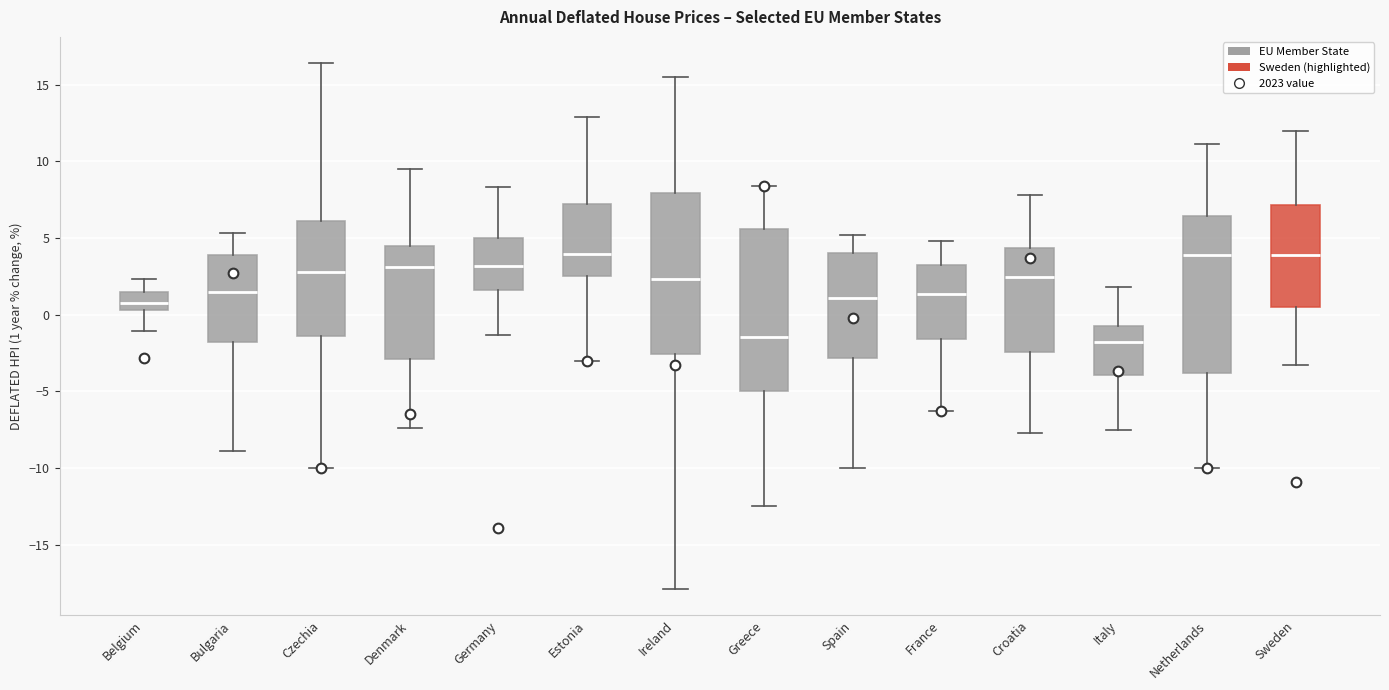

Reading left to right, read every box against the y-axis: the position of its median line, the range the box covers, and the ends of its whiskers. The values are not printed on the chart, so give them approximately, as read against the axis.

Belgium: median 1.0, box 0.5 to 1.5, whiskers -1.0 to 2.5
Bulgaria: median 1.5, box -2.0 to 4.0, whiskers -9.0 to 5.5
Czechia: median 3.0, box -1.5 to 6.0, whiskers -10.0 to 16.5
Denmark: median 3.0, box -3.0 to 4.5, whiskers -7.5 to 9.5
Germany: median 3.0, box 1.5 to 5.0, whiskers -1.5 to 8.5
Estonia: median 4.0, box 2.5 to 7.0, whiskers -3.0 to 13.0
Ireland: median 2.5, box -2.5 to 8.0, whiskers -18.0 to 15.5
Greece: median -1.5, box -5.0 to 5.5, whiskers -12.5 to 8.5
Spain: median 1.0, box -3.0 to 4.0, whiskers -10.0 to 5.0
France: median 1.5, box -1.5 to 3.5, whiskers -6.5 to 5.0
Croatia: median 2.5, box -2.5 to 4.5, whiskers -7.5 to 8.0
Italy: median -2.0, box -4.0 to -0.5, whiskers -7.5 to 2.0
Netherlands: median 4.0, box -4.0 to 6.5, whiskers -10.0 to 11.0
Sweden: median 4.0, box 0.5 to 7.0, whiskers -3.5 to 12.0